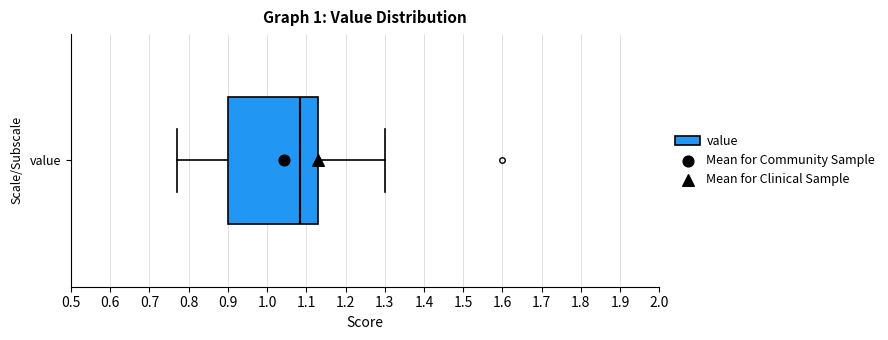

Where is the right edge of the box for value on the x-axis? The values are not printed on the chart, so give them approximately, as read against the axis.

1.13